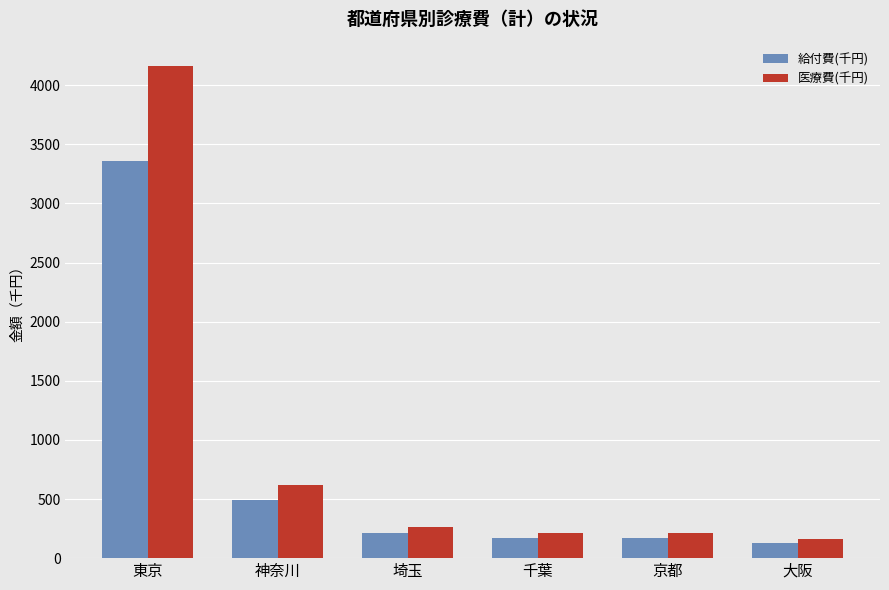

Between 東京 and 京都, which series saw the biggest shift?

医療費(千円)